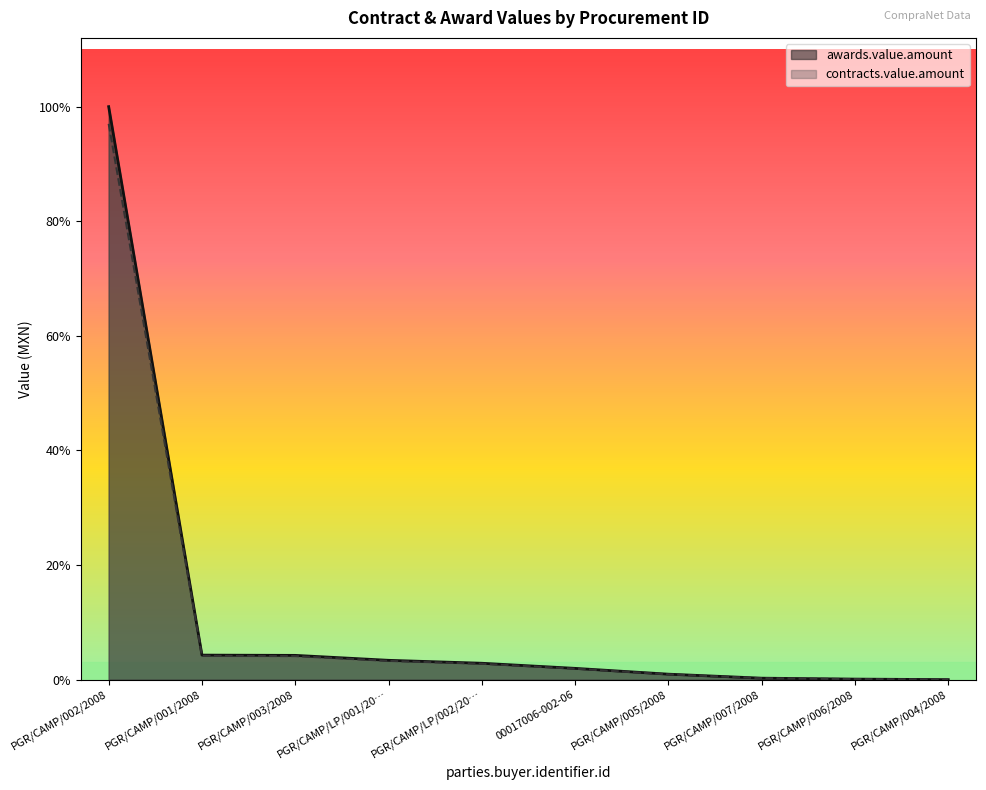

What position from the right is PGR/CAMP/003/2008?

8